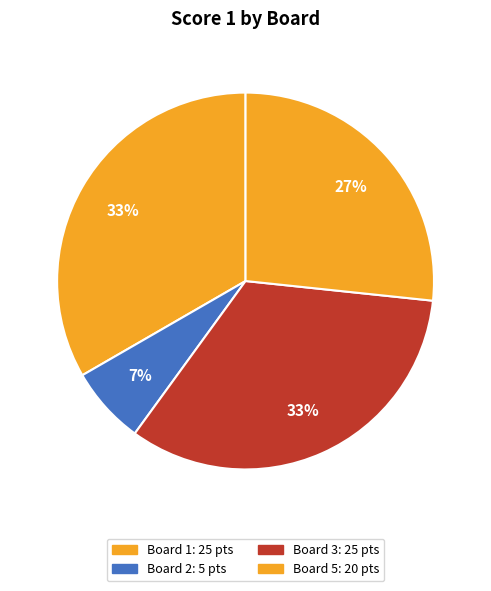

How many segments does this pie chart have?

4